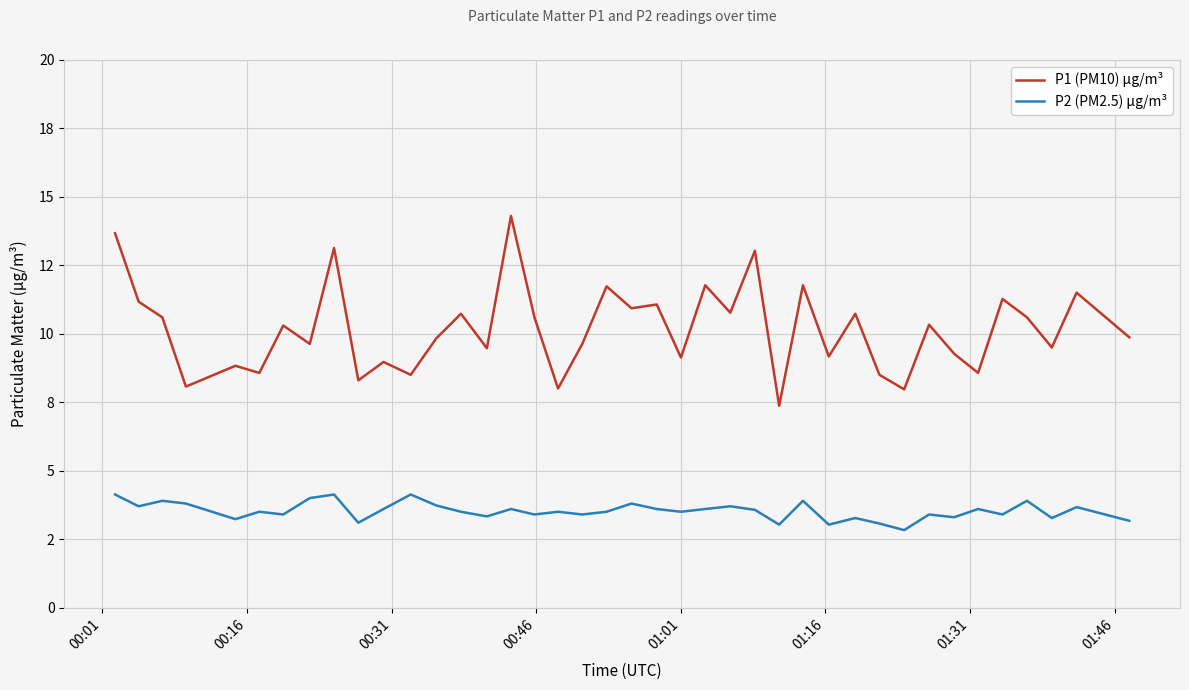

What is the value of the P1 (PM10) µg/m³ point at the 34th from the left?

9.3